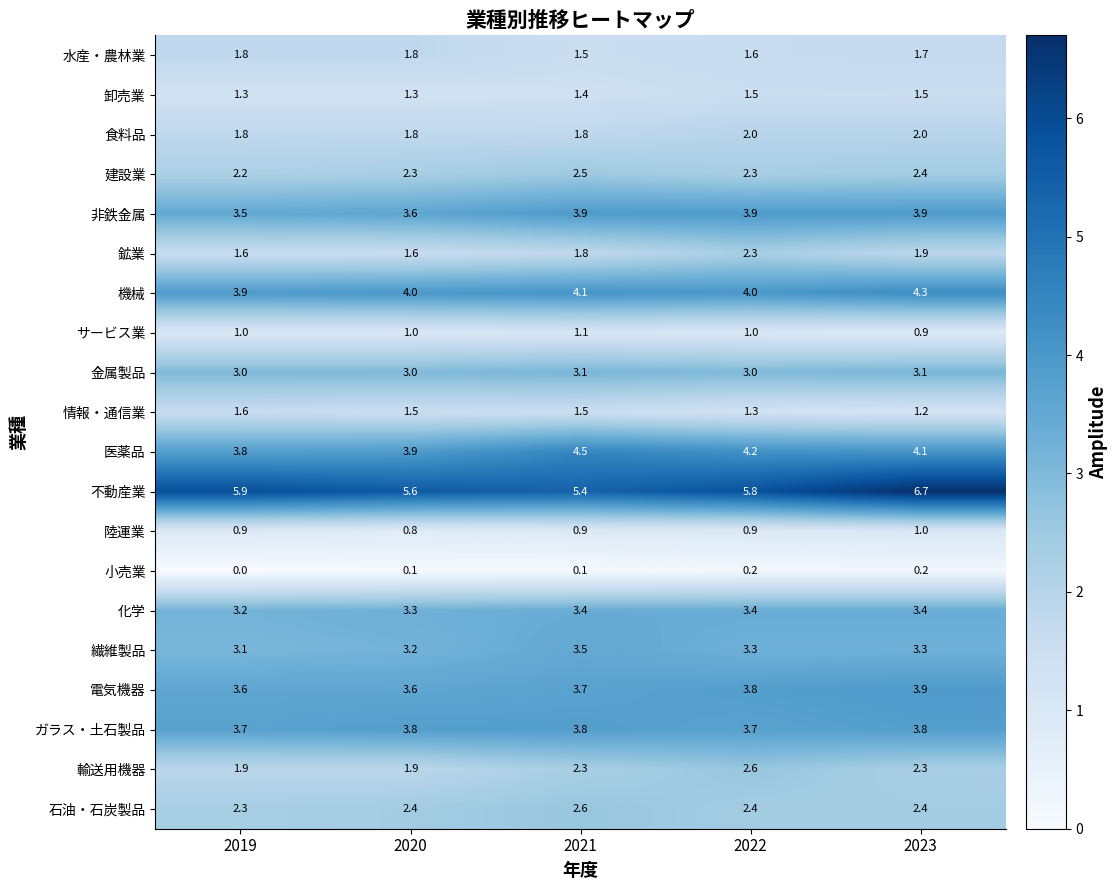

At which label does 繊維製品 reach its minimum?

2019